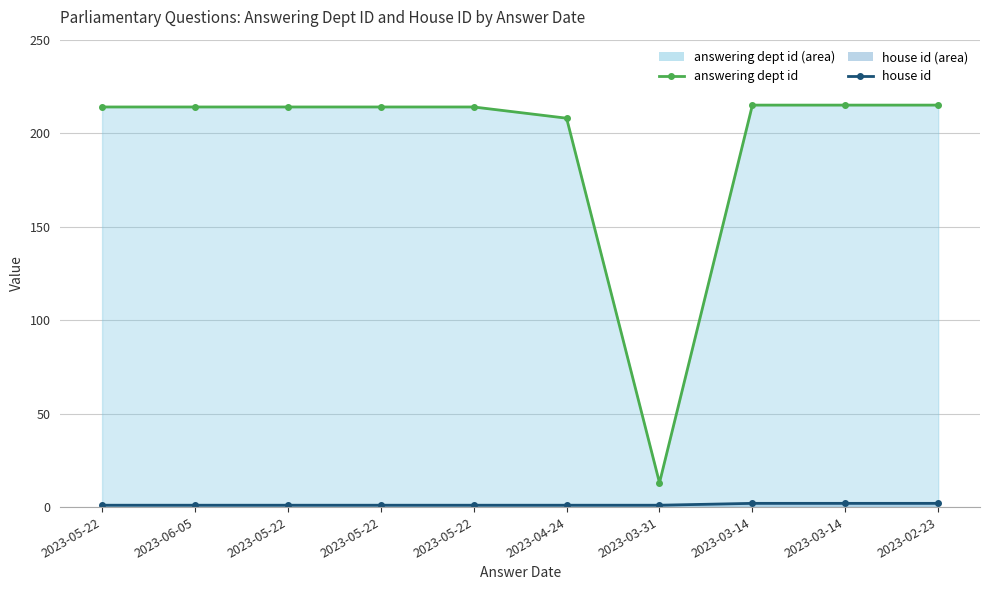

What is the approximate value of answering dept id at 2023-05-22?

214